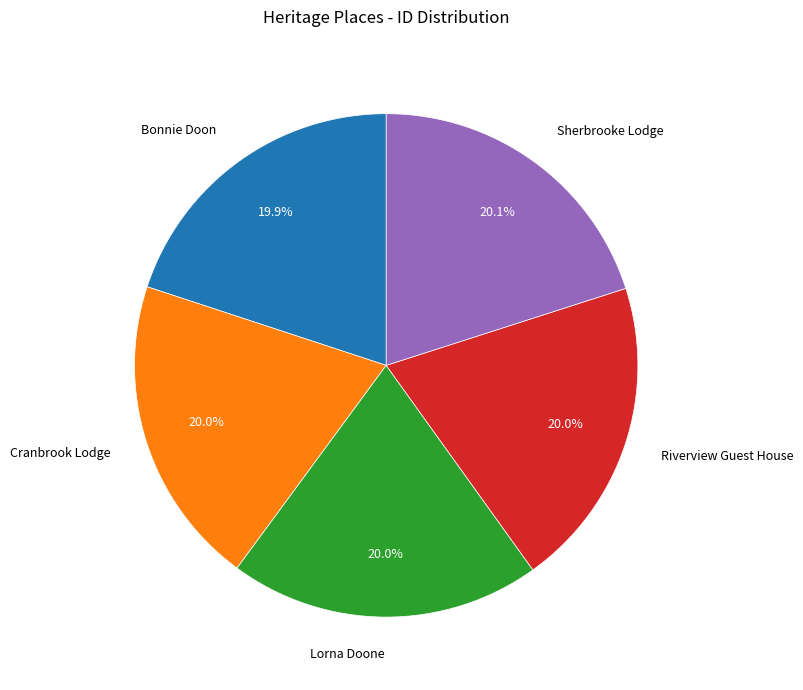

Does Sherbrooke Lodge account for over 50% of the chart?

No